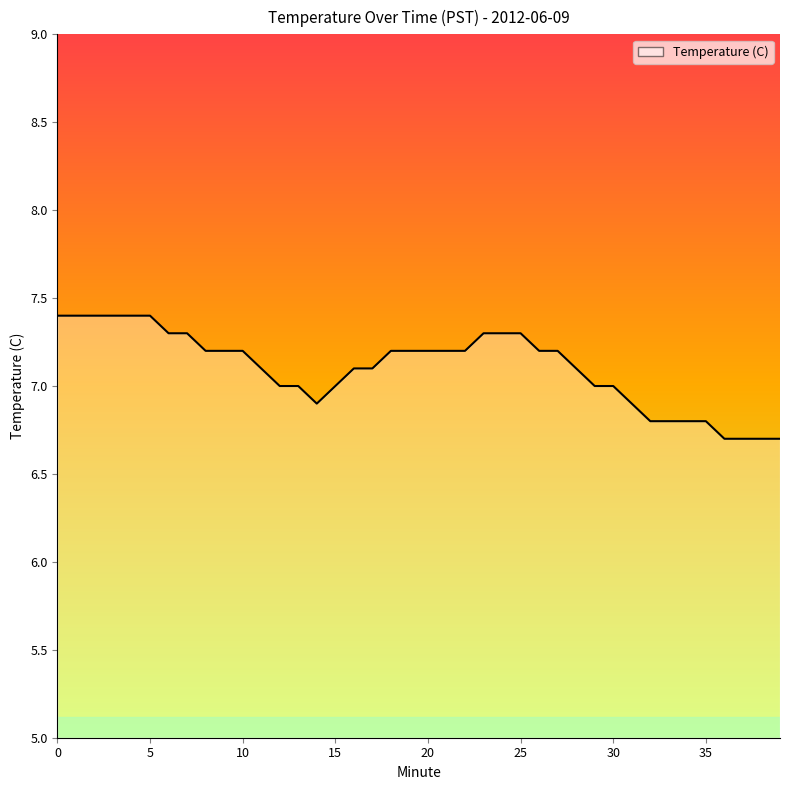

How many distinct data groups are displayed?

1